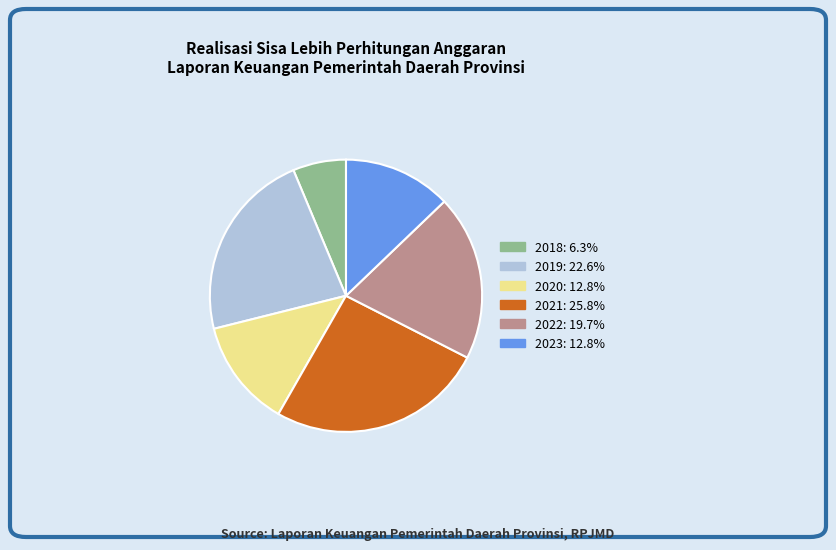

Is it true that 2019 is 34% of the pie?

False